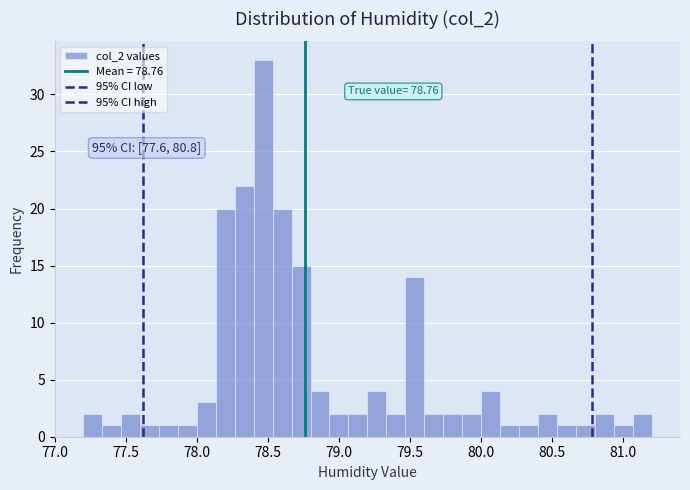

Read against the x-axis, roughly where is the centre of the tallest bar?

78.45